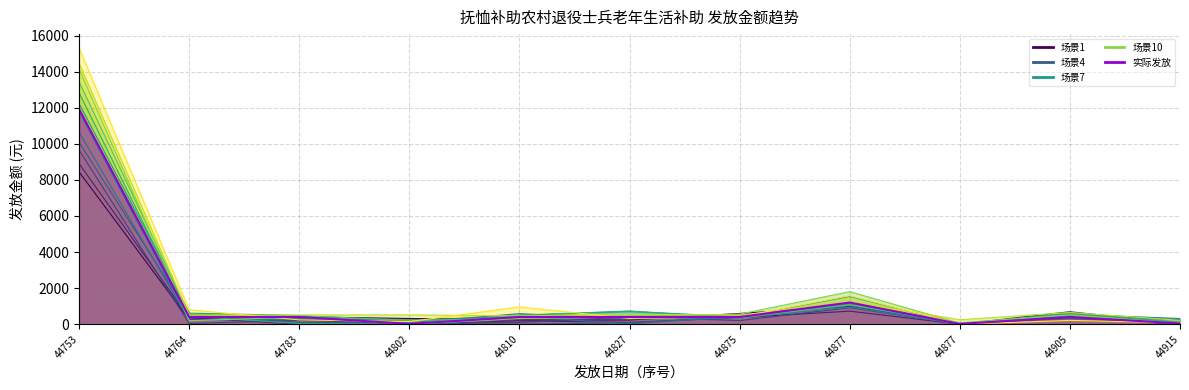

How many data points are less than 400?

3